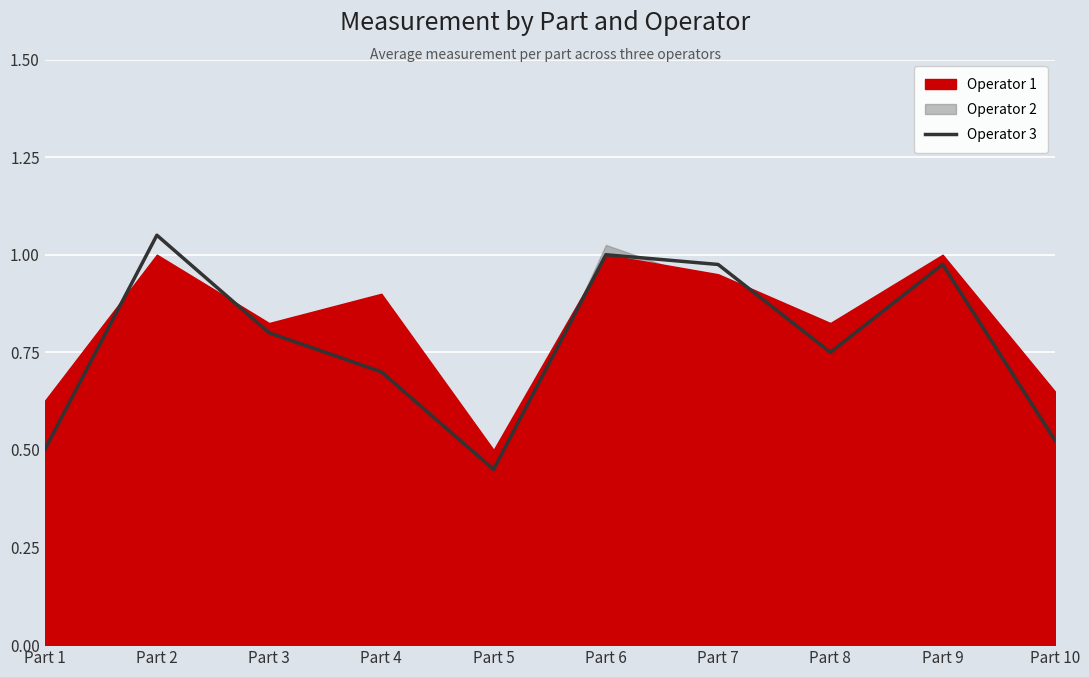

What is the value of the 9th point from the left?

1.0